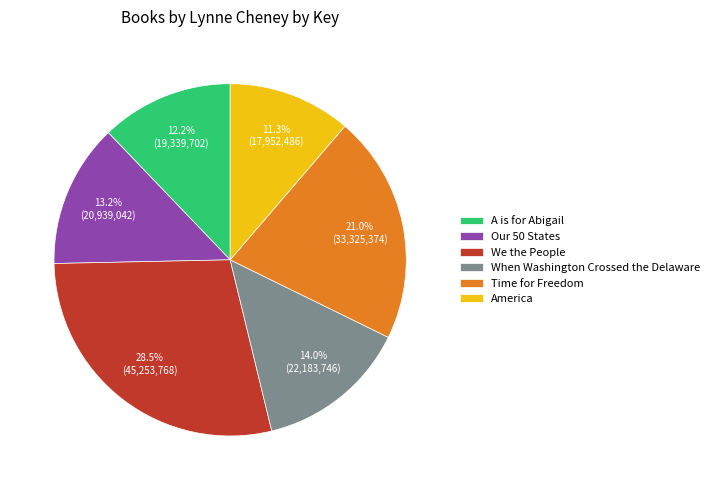

Which has a higher value, A is for Abigail or Time for Freedom?

Time for Freedom